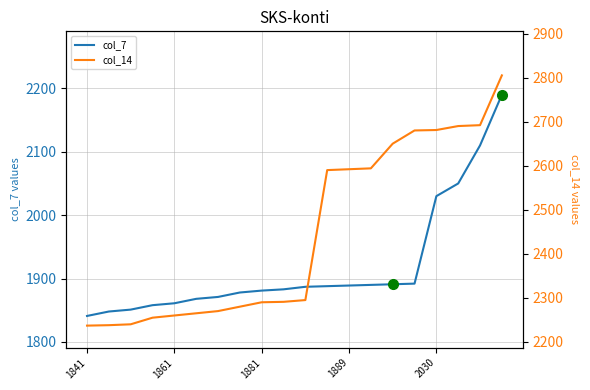

What value does the col_7 series have at 14?

1891